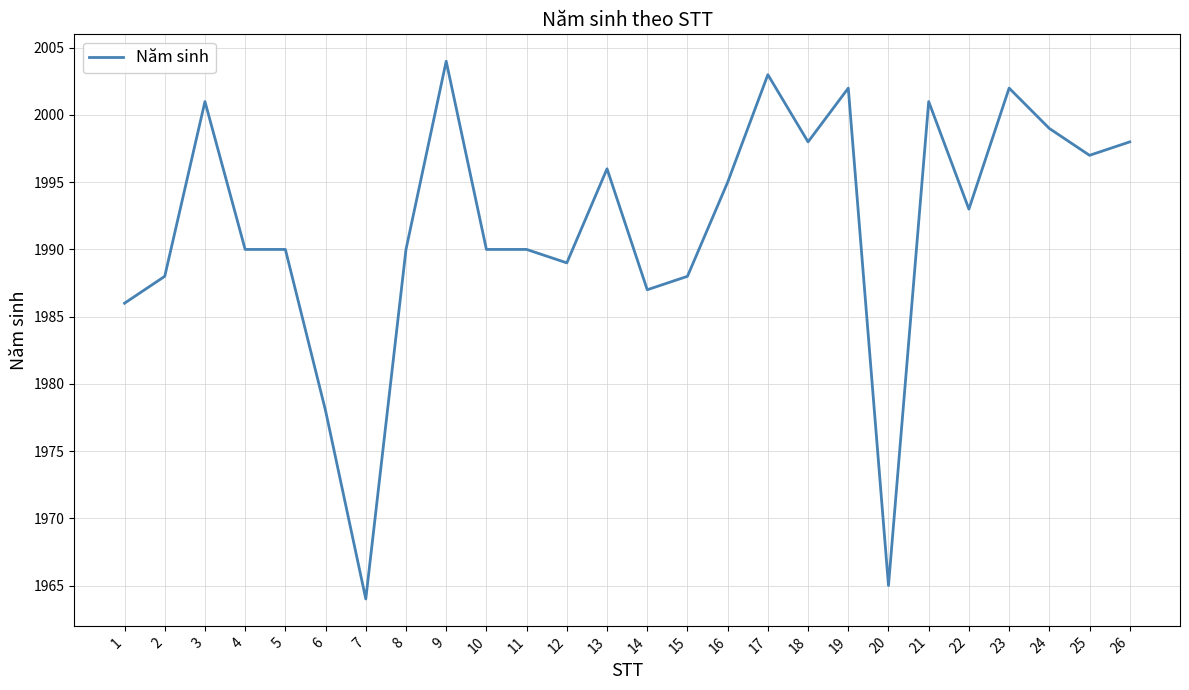

The chart shows a value of 3345 at 4. True or false?

False